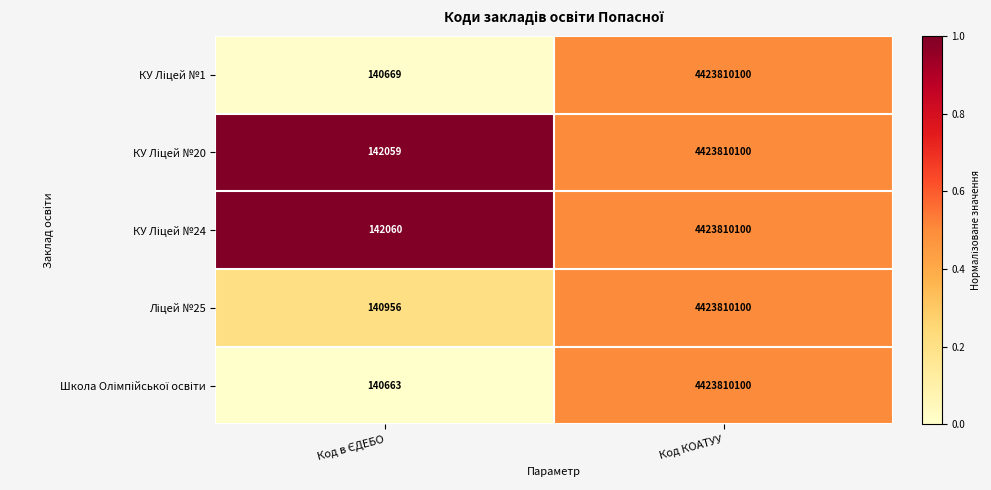

What is the greatest value displayed?

4423810100